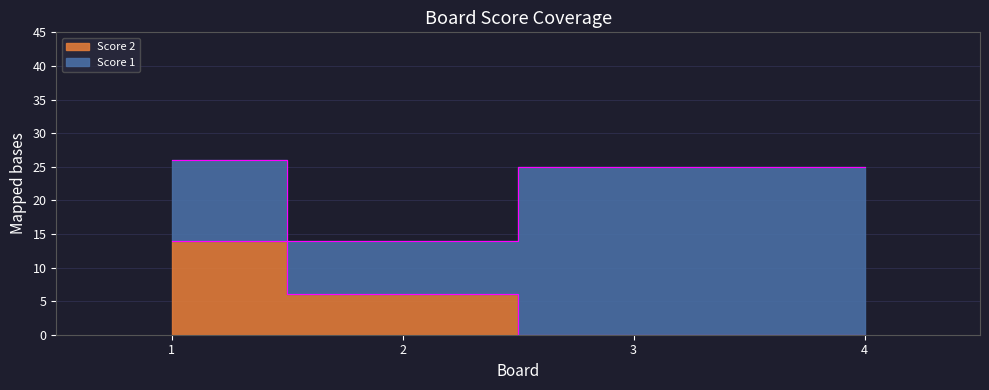

List the labels in order of value, largest first.

1, 2, 3, 4